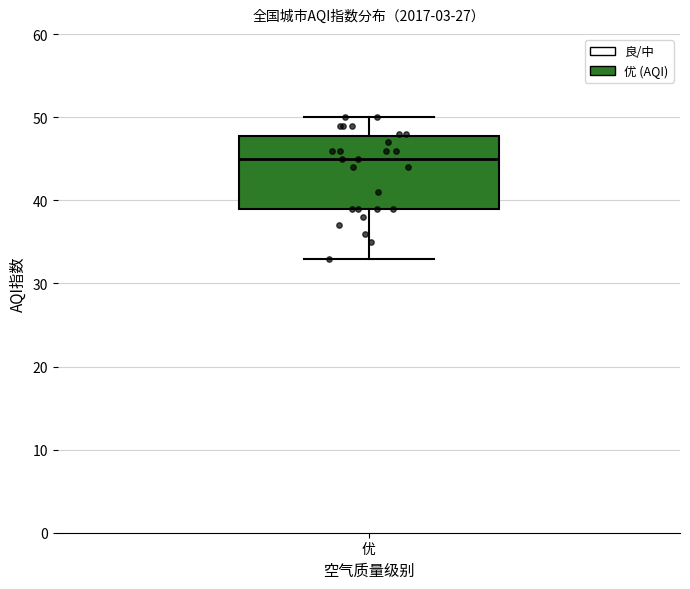

Read this box plot against the y-axis: the position of the median line, the range covered by the box, and the ends of both whiskers. The values are not printed on the chart, so give them approximately, as read against the axis.

median 45, box 39 to 48, whiskers 33 to 50